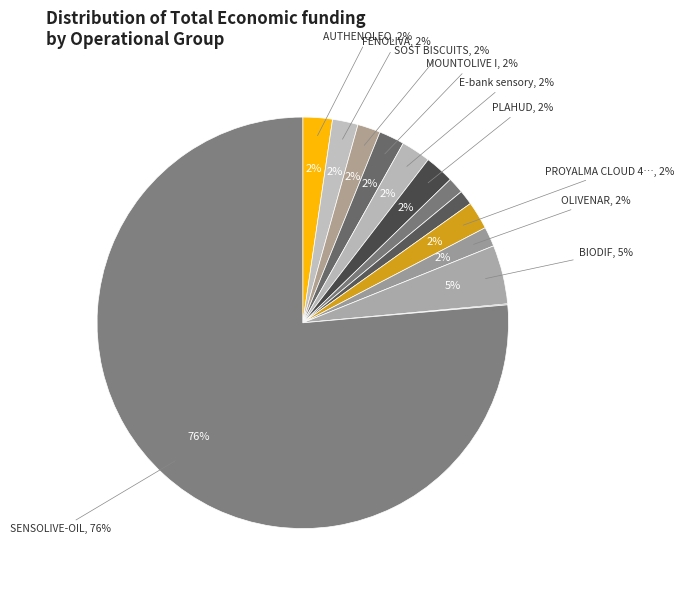

Is it true that JILOCA WINERIES is 7% of the pie?

False